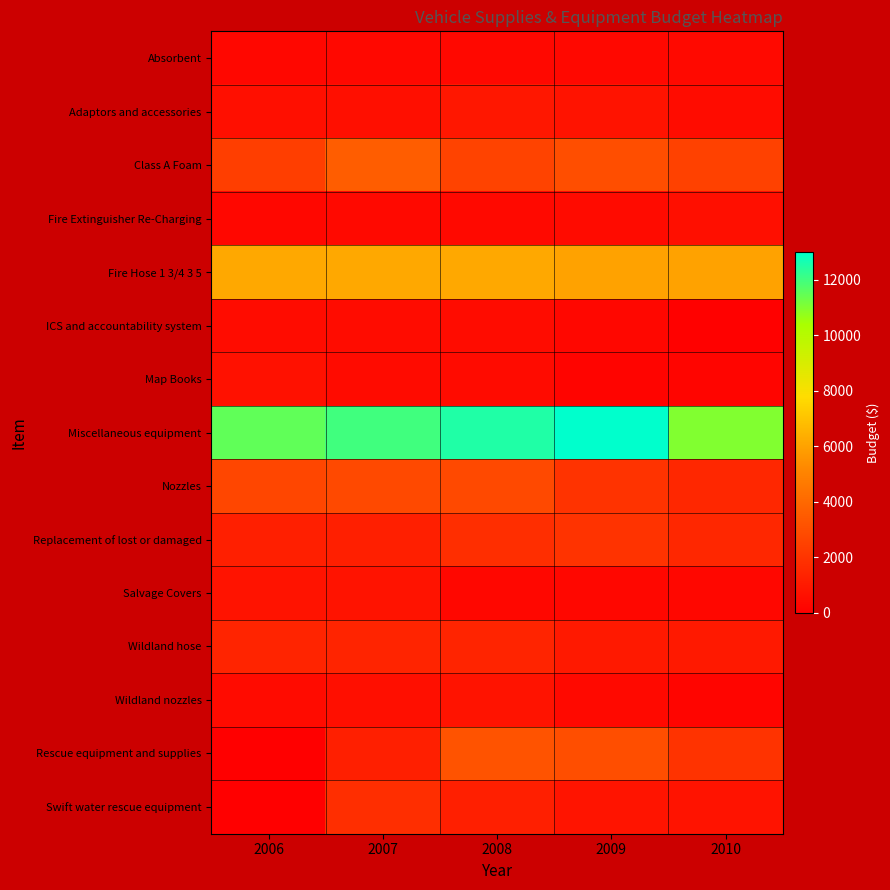

Which series changed the most between 2007 and 2008?

Rescue equipment and supplies